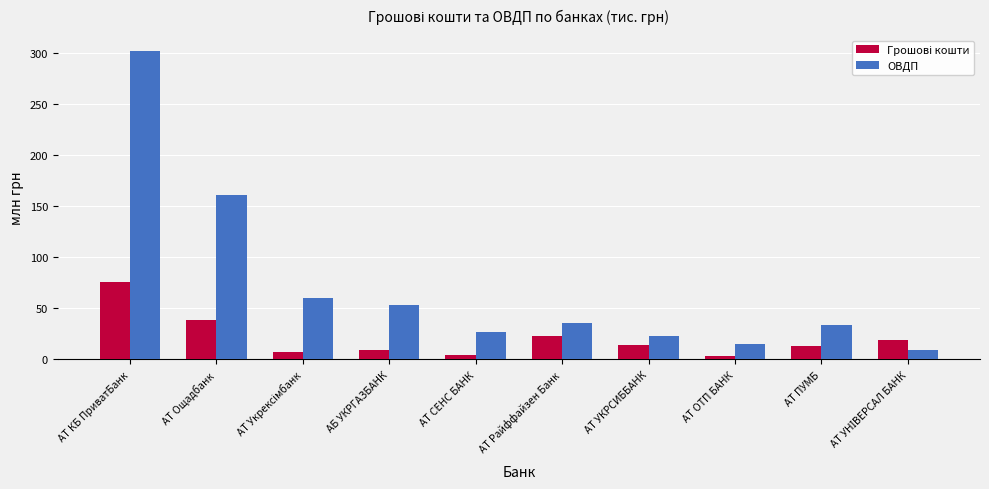

What is the spread (max minus min) of values at АТ ПУМБ?

20.5